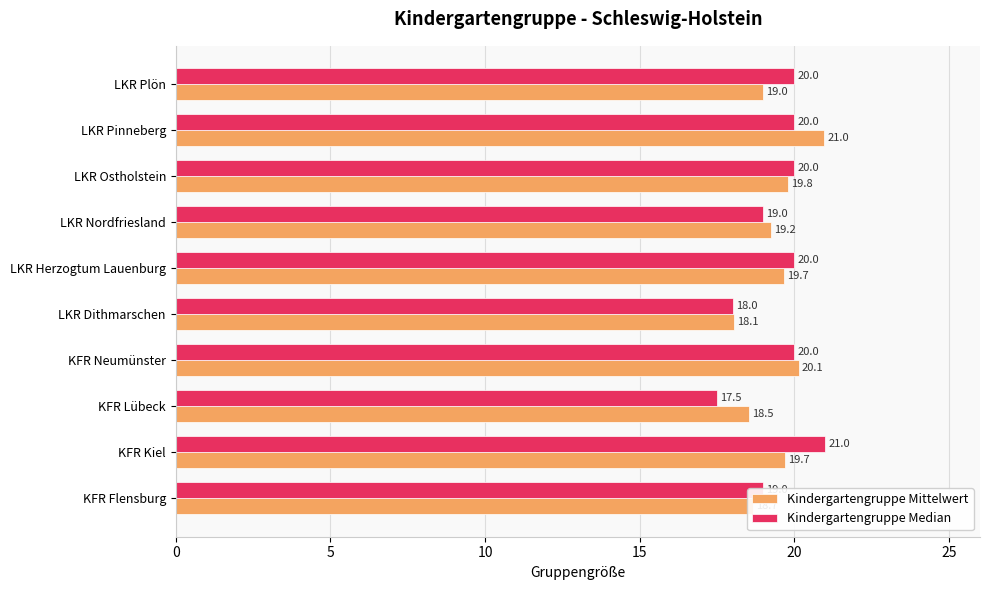

Which series has the widest spread of values?

Kindergartengruppe Median